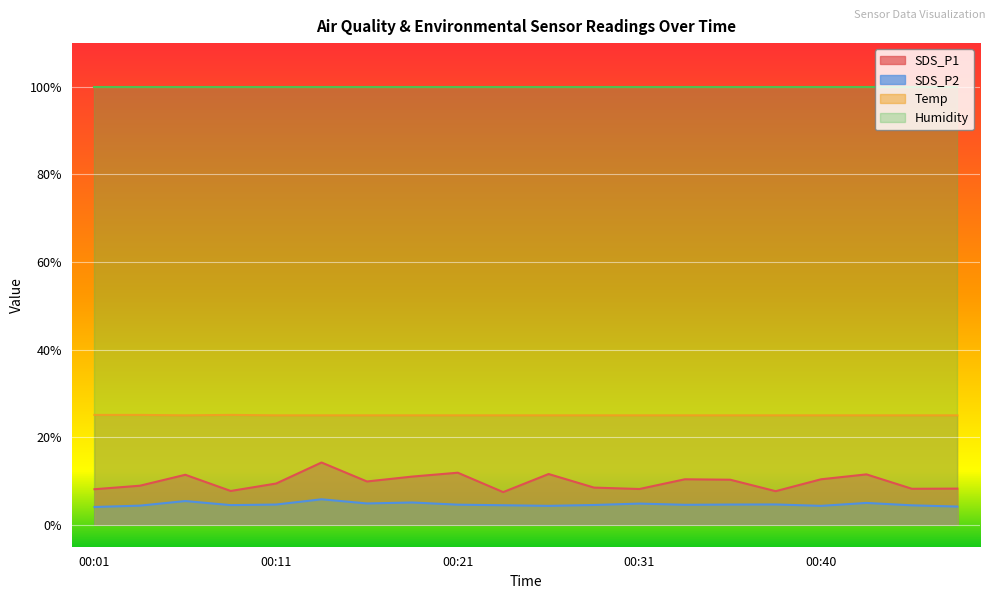

Between 00:18 and 00:45, which is larger?

00:18